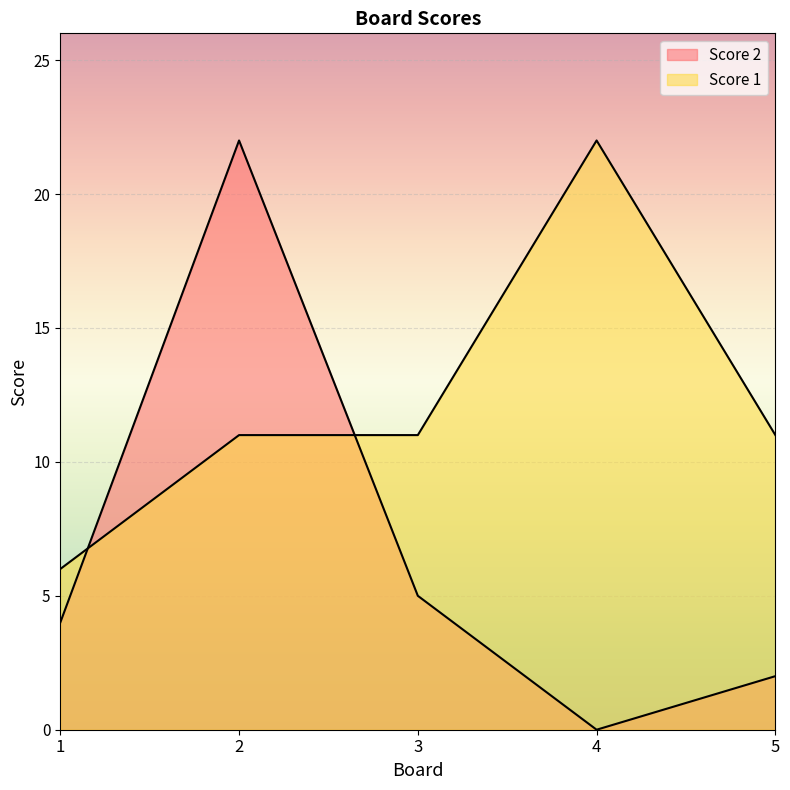

What is the difference between the highest and lowest values at 2?

11